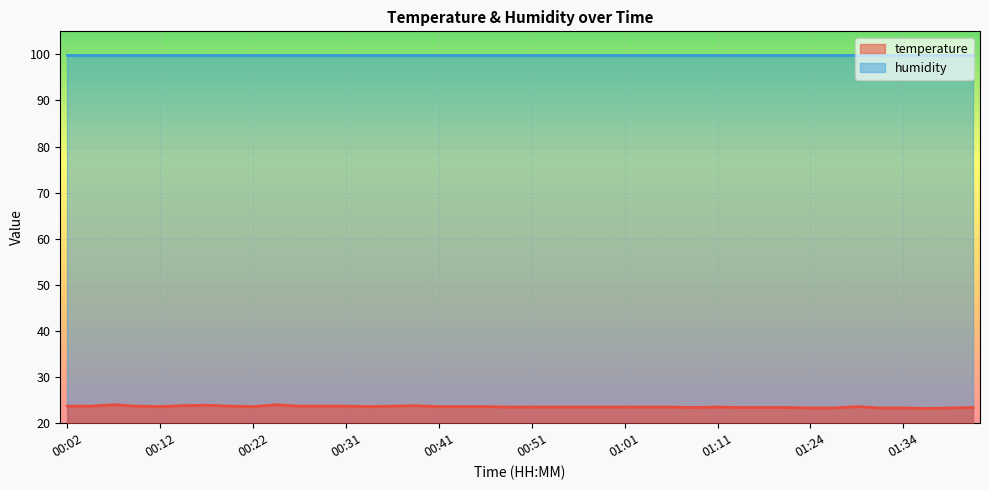

Where is the first local maximum?

00:07